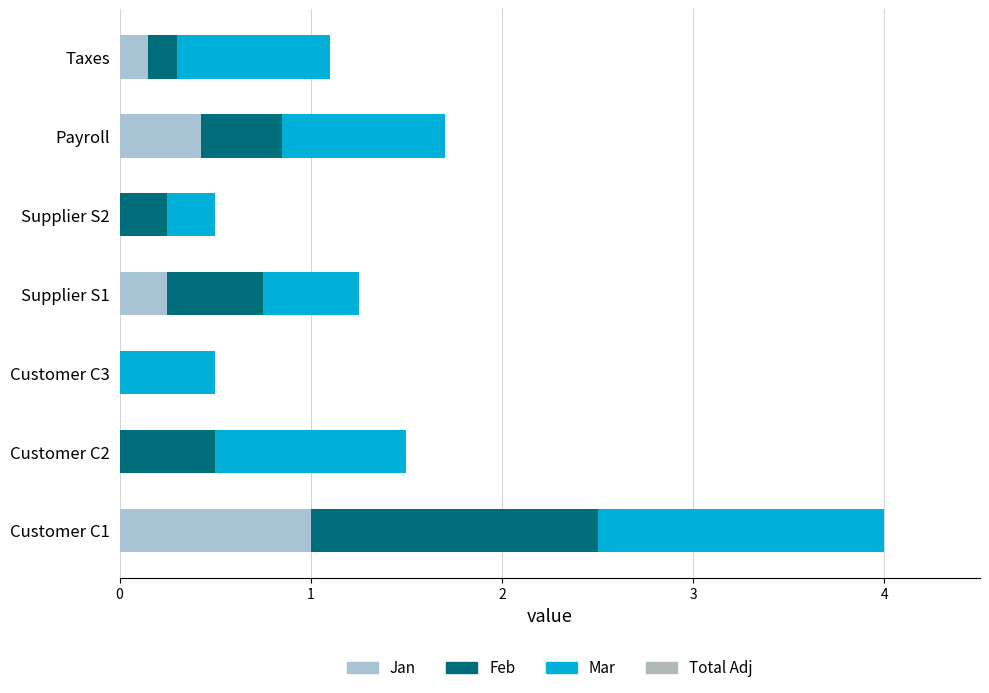

How many distinct data groups are displayed?

3